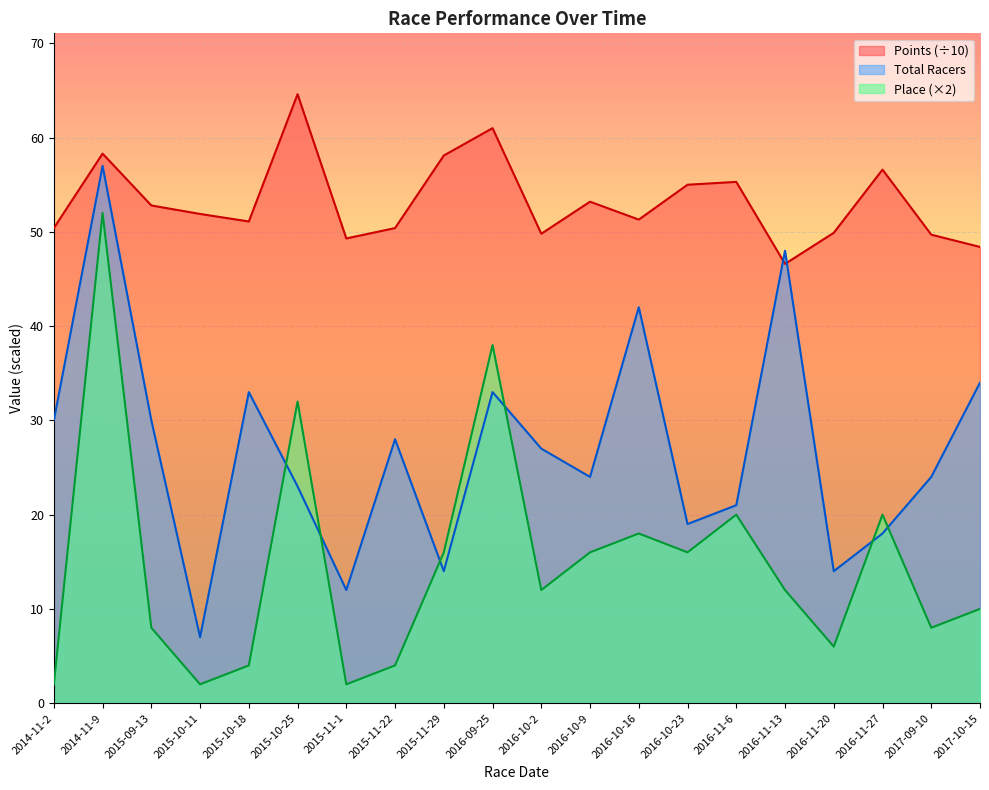

Where does the Total Racers series first go above 27?

2014-11-2